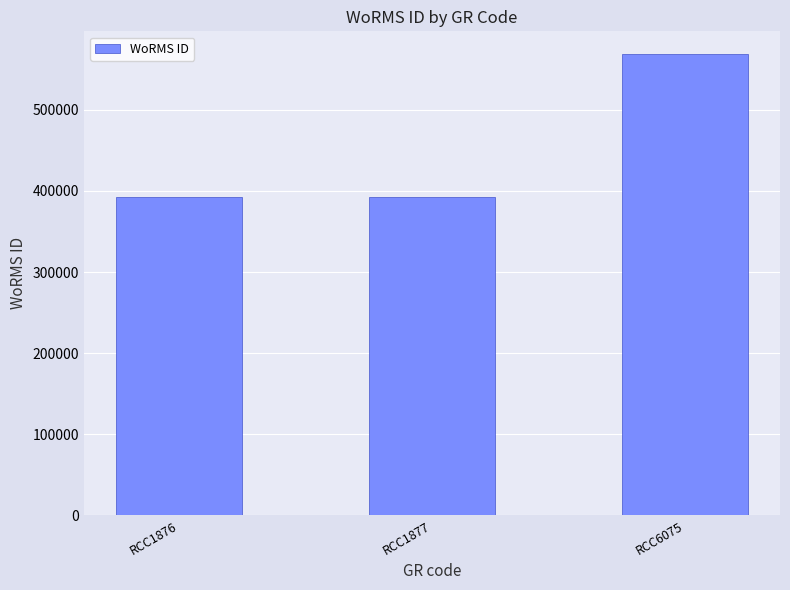

Reading left to right, transcribe all the data shown in this chart.

393075	393075	568255